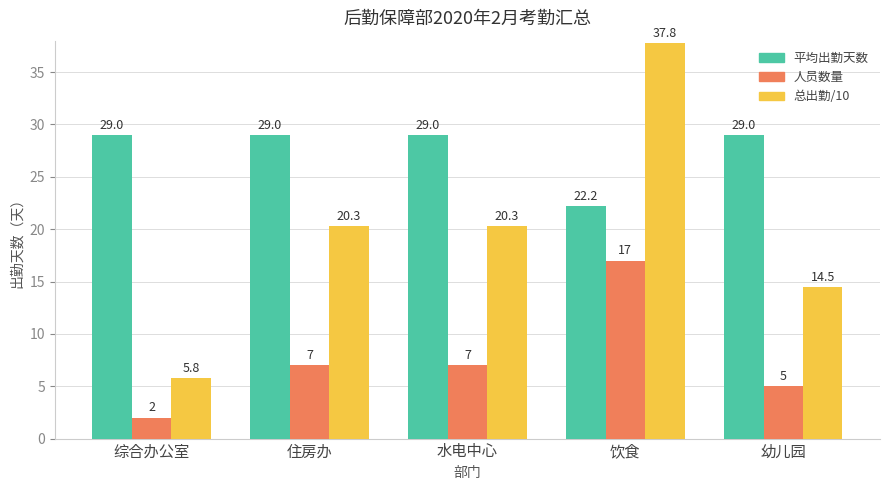

Rank the series by their average value, from highest to lowest.

平均出勤天数, 总出勤/10, 人员数量